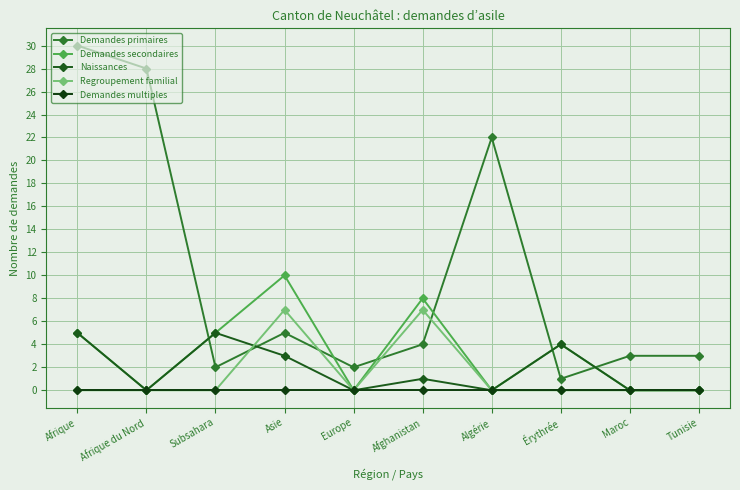

Which series has the largest total across all categories?

Demandes primaires